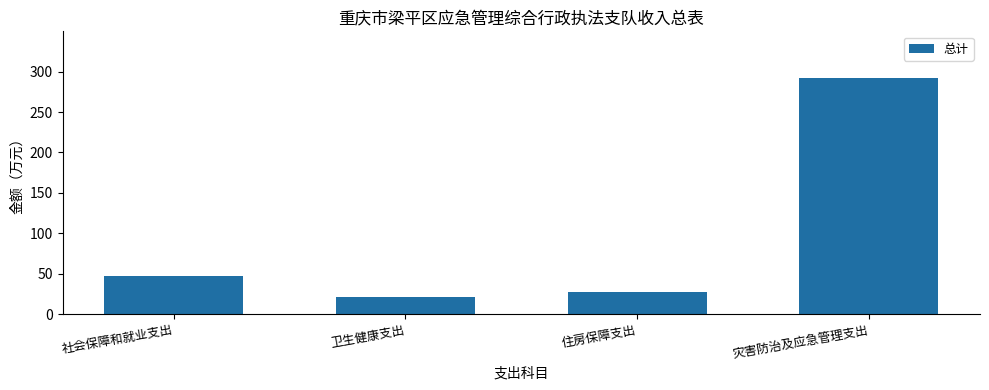

The value at 卫生健康支出 is 31.7. True or false?

False